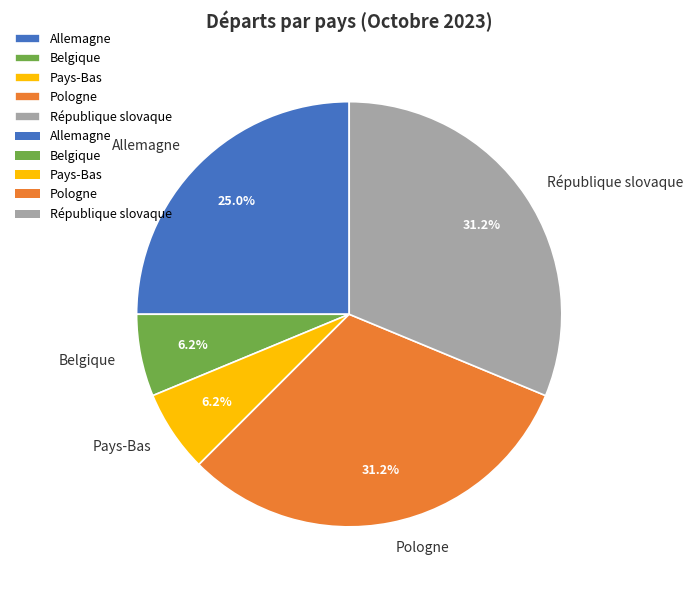

Approximately how many times larger is the value at Allemagne compared to Belgique?

4.0